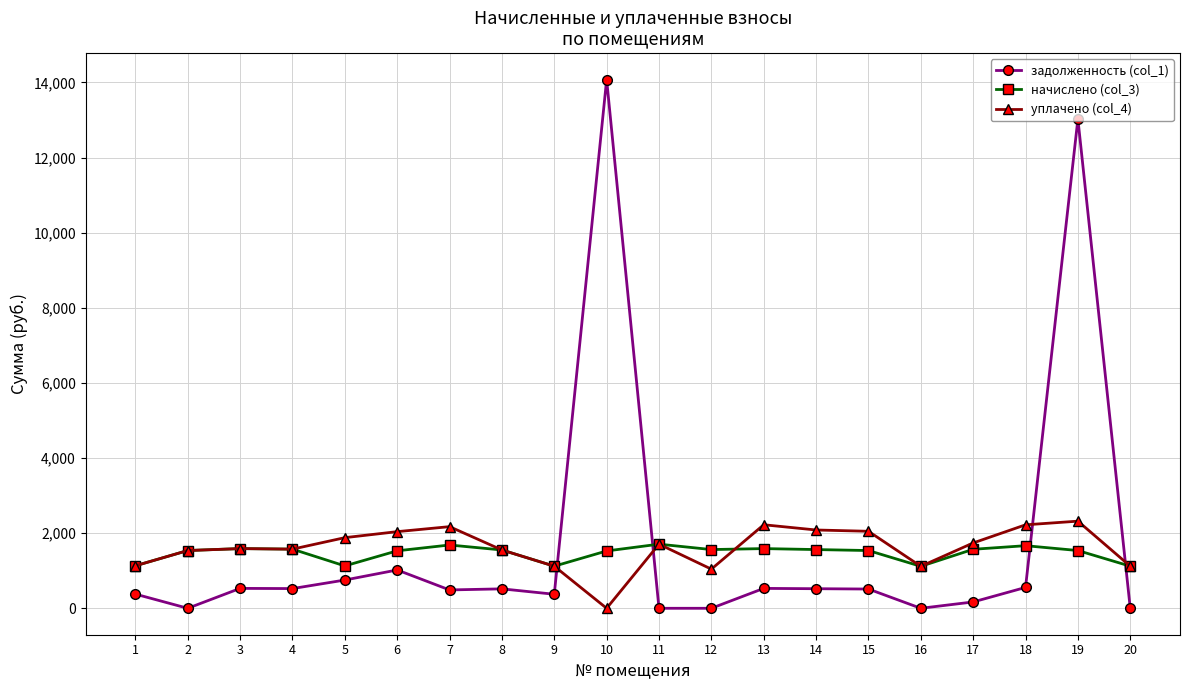

How many values in the начислено (col_3) series exceed 1552?

10